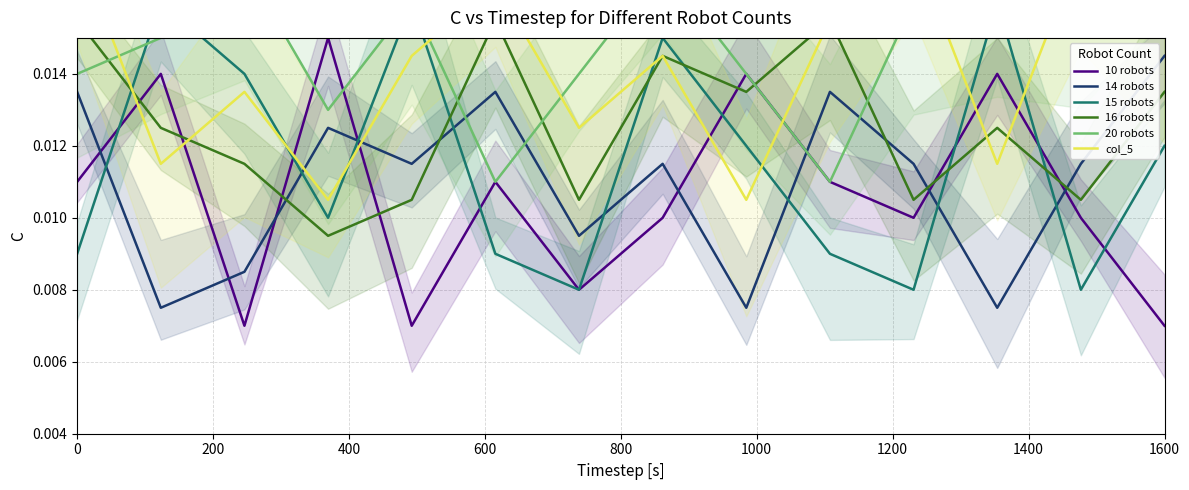

Rank the series at 9 from highest to lowest value.

col_5, 16 robots, 14 robots, 20 robots, 10 robots, 15 robots